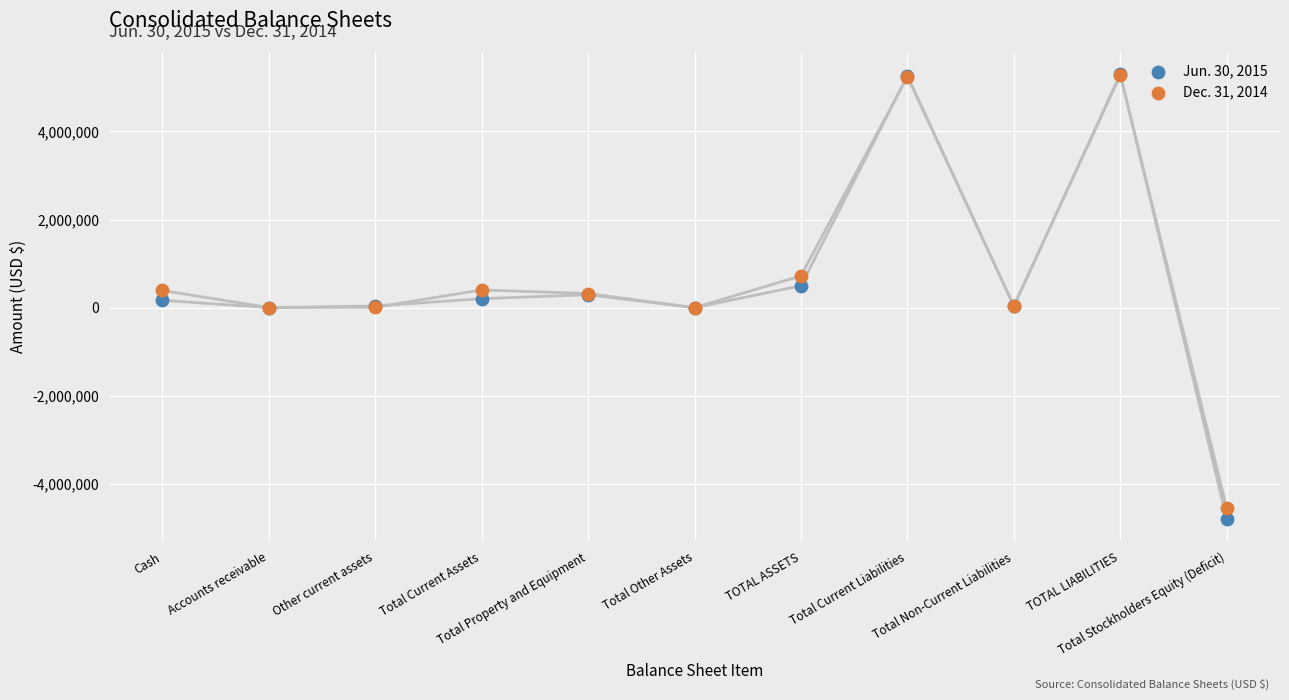

What are all the series names shown in the legend?

Jun. 30, 2015, Dec. 31, 2014